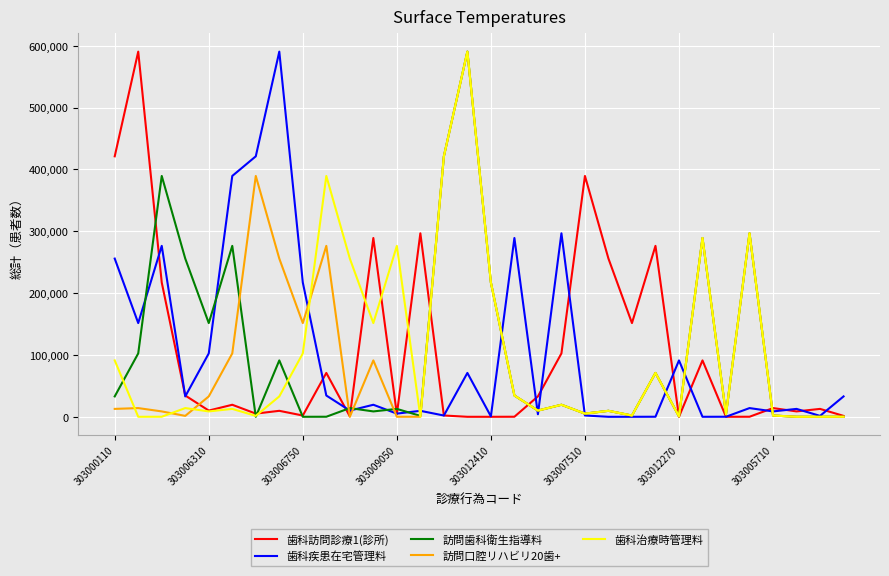

Is it true that 歯科訪問診療1(診所) equals 149225 at 303007510?

False